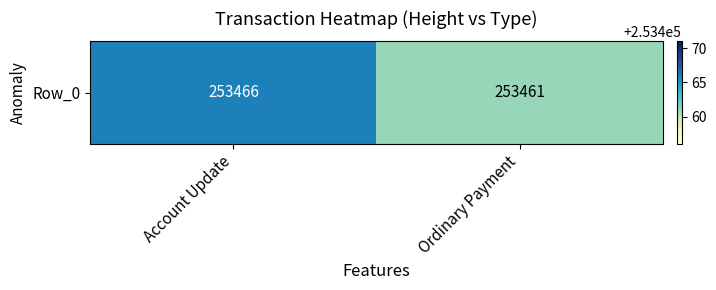

What is the ratio of the value at Account Update to the value at Ordinary Payment?

1.0